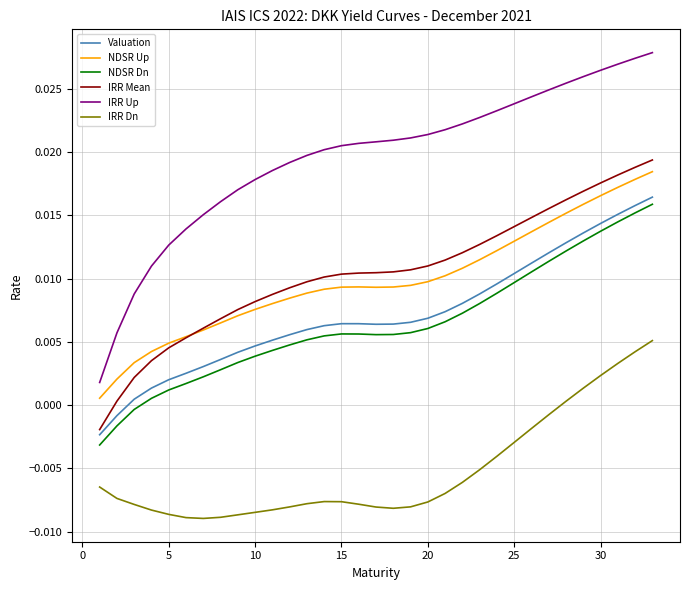

True or false: NDSR Up and IRR Dn cross at least once.

False